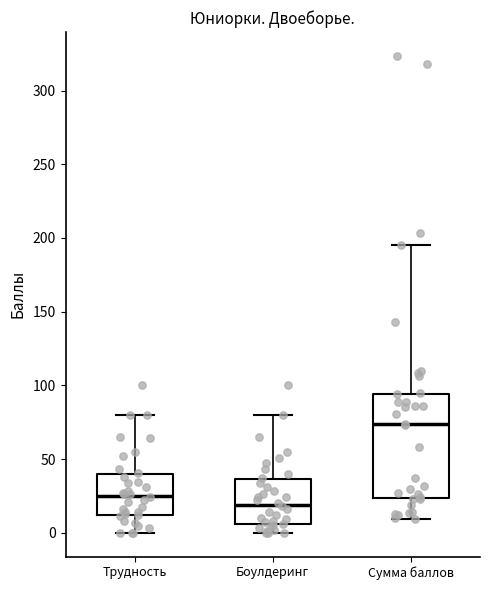

Which box is the tallest, from its lower edge to its upper edge?

Сумма баллов